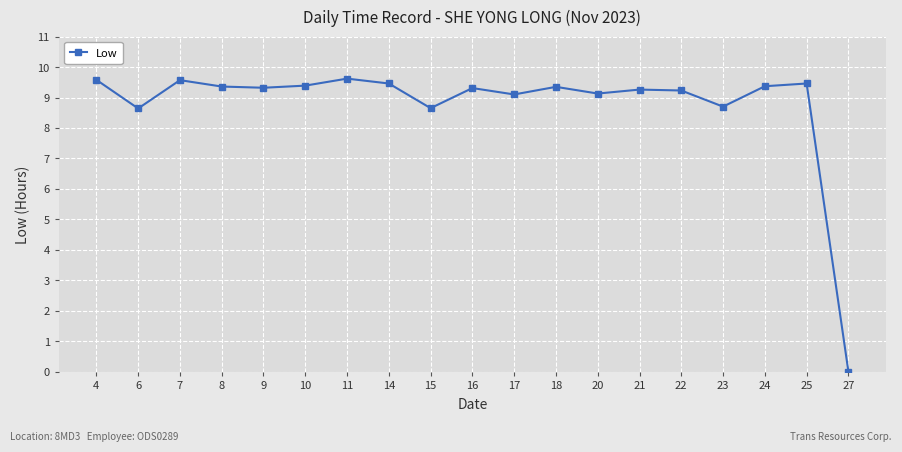

How many data points are above 9?

15